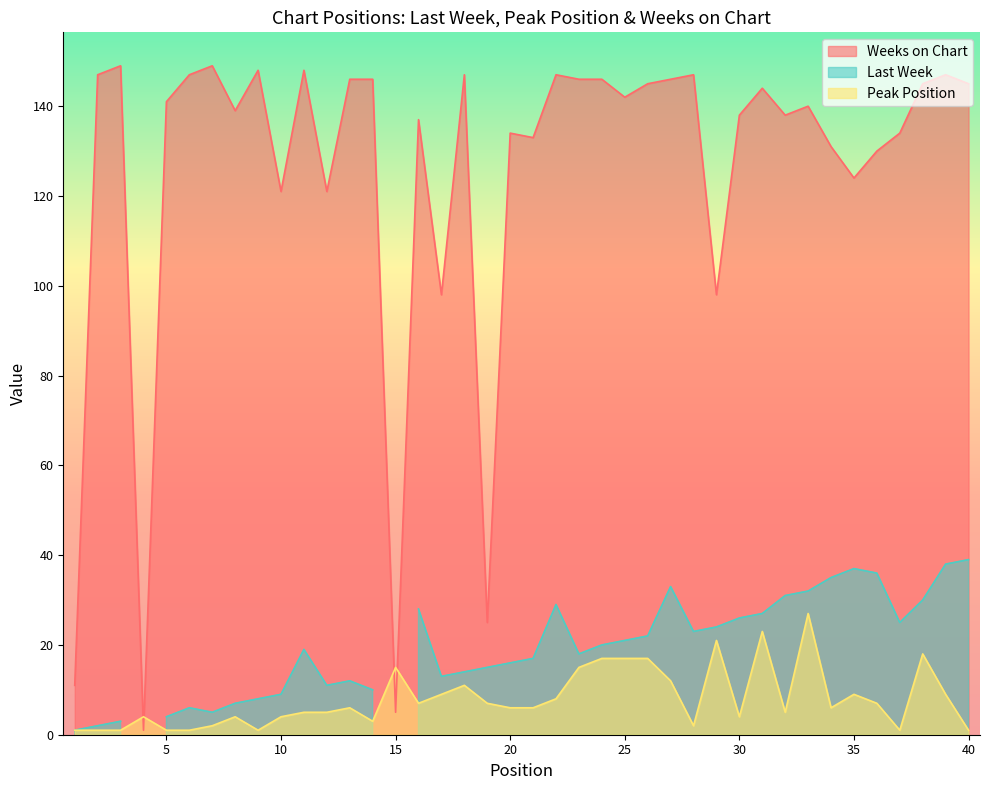

In Weeks on Chart, how many points are higher than both neighbors (excluding endpoints)?

12